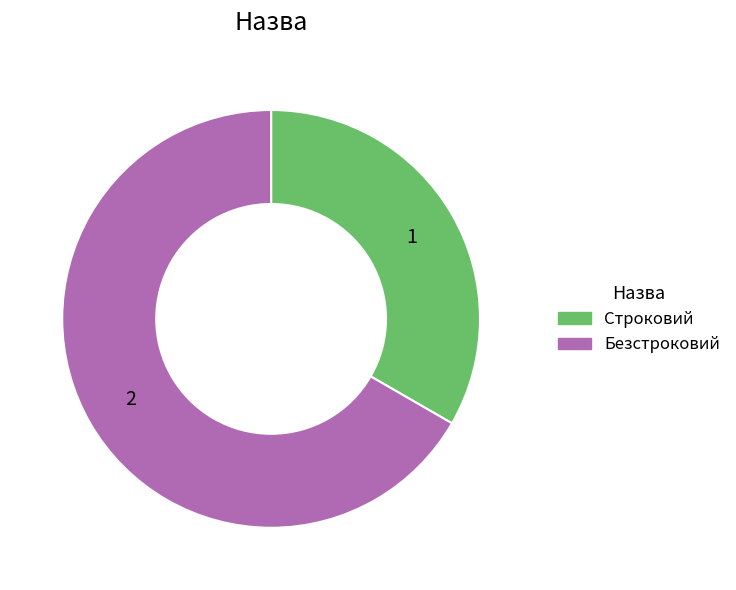

What is the largest slice in the pie chart?

Безстроковий